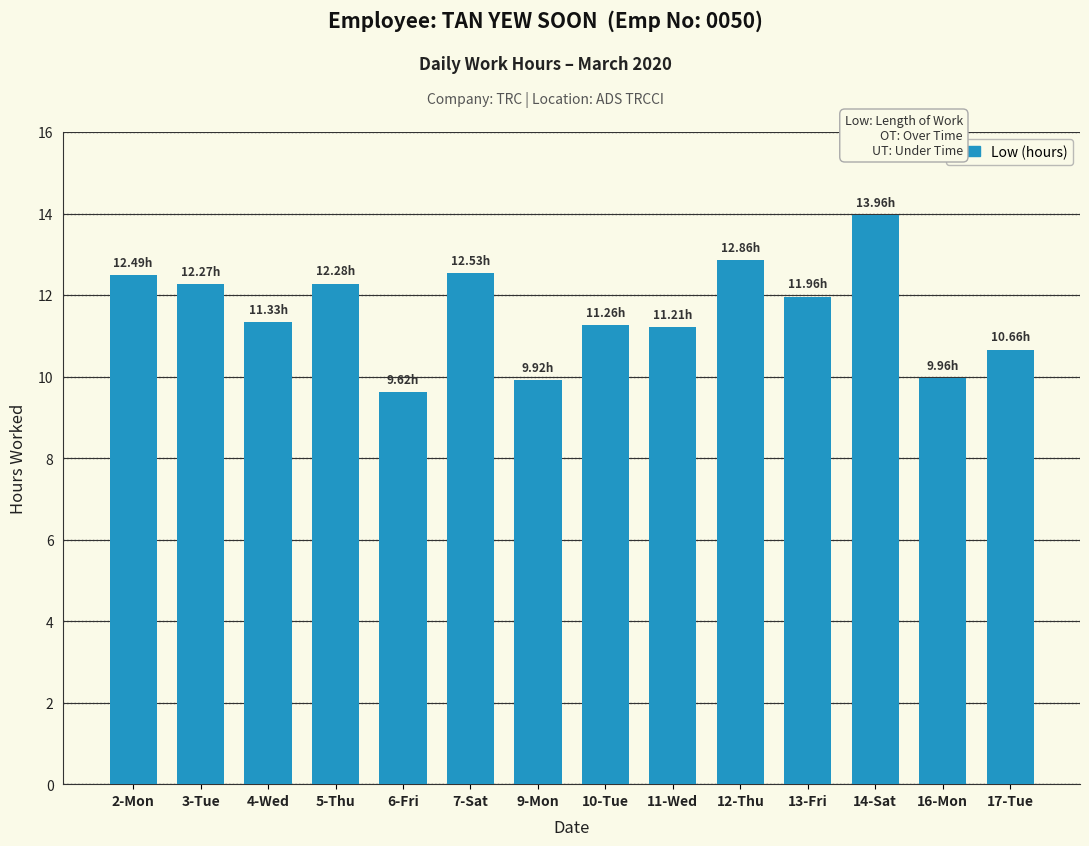

What is the minimum value shown in the chart?

9.6